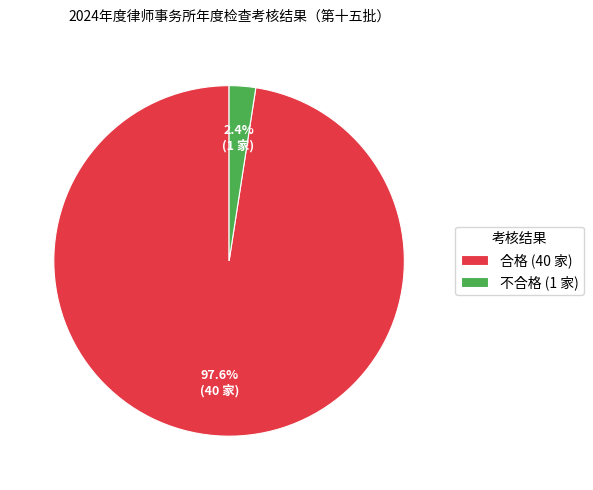

The 不合格 slice represents 2% of the pie. True or false?

True